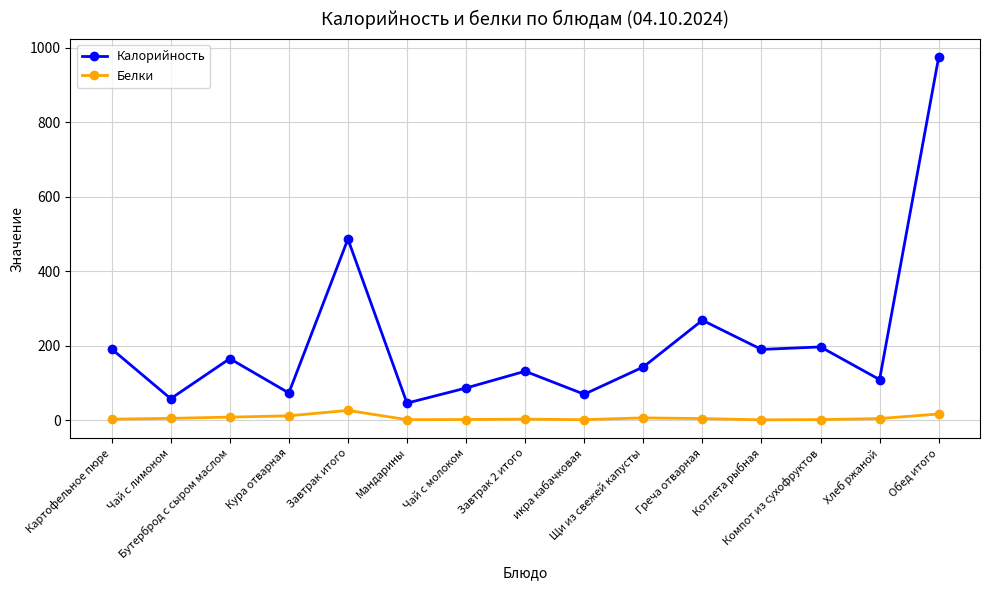

Which series has the largest total across all categories?

Калорийность